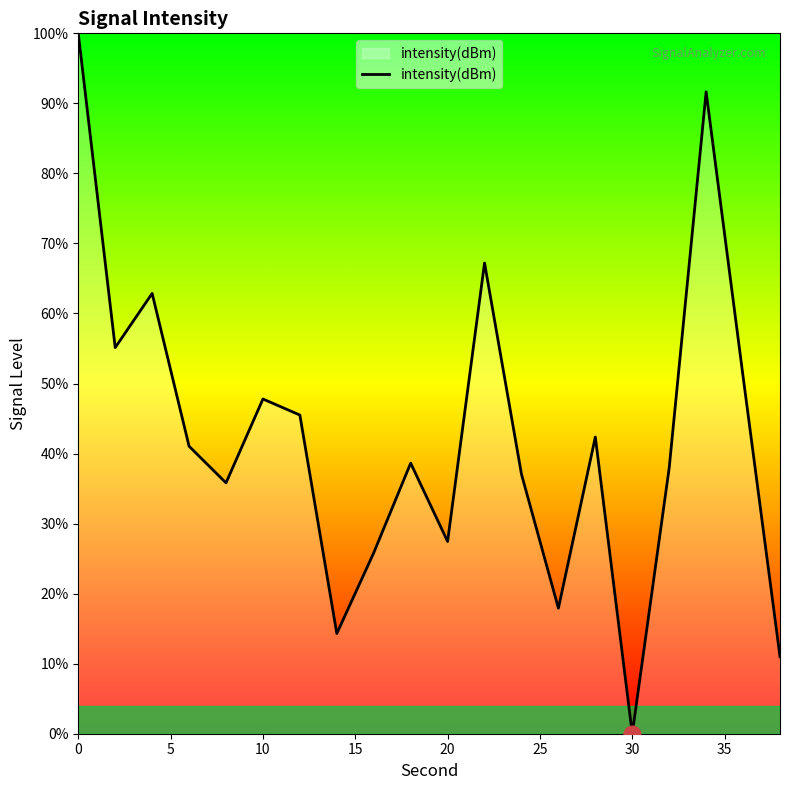

What is the greatest value displayed?

100.0